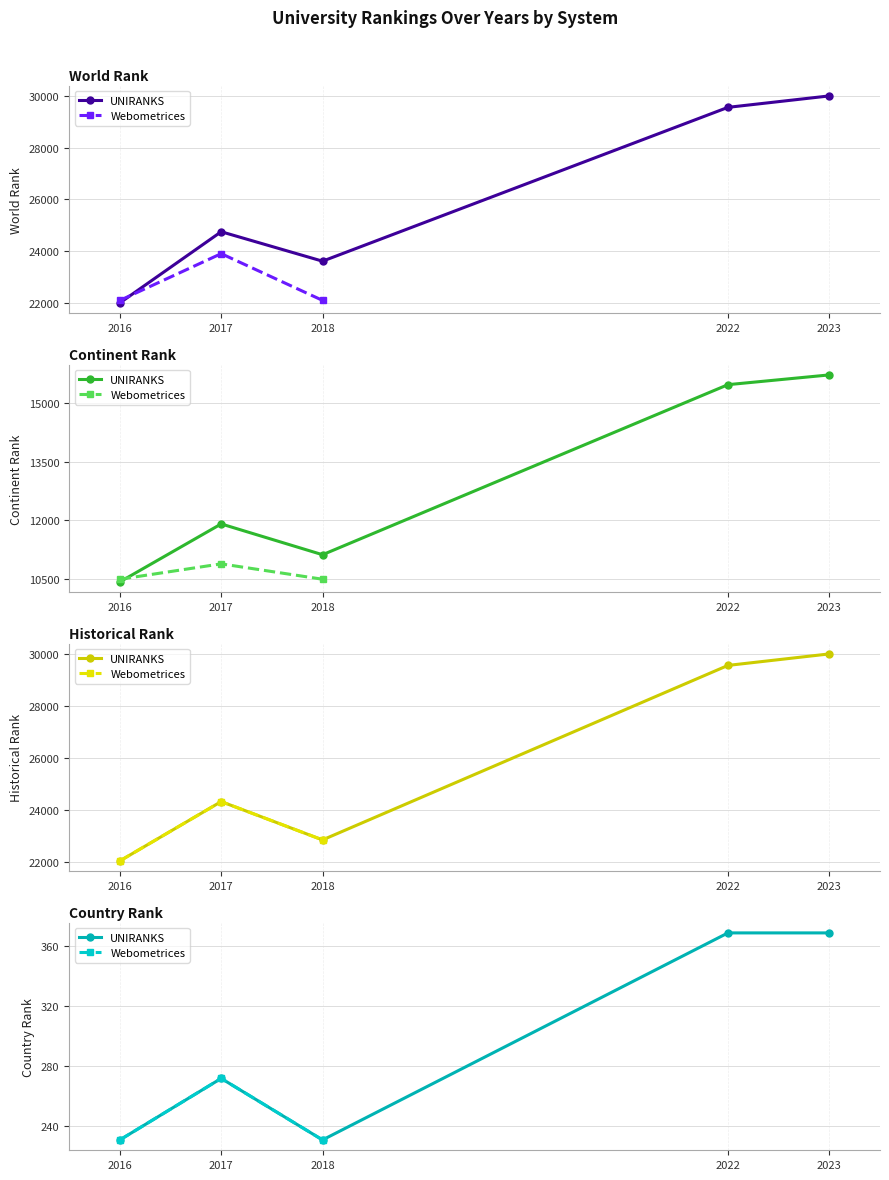

At which category does country rank reach its first local valley?

2